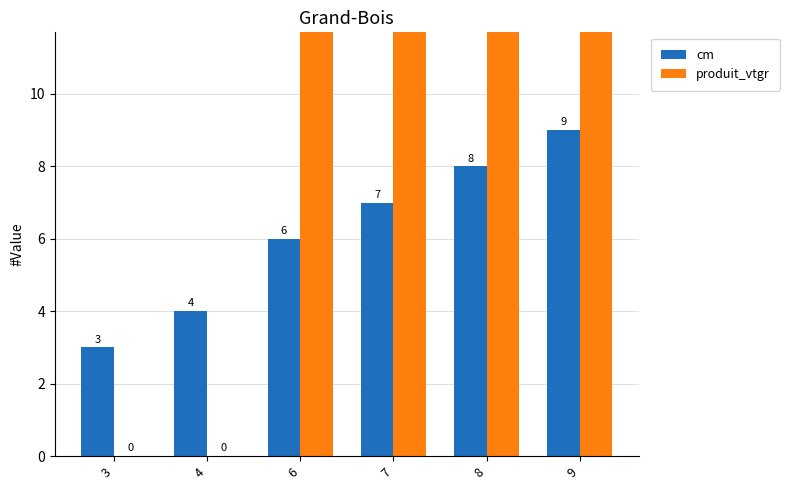

How many data points in produit_vtgr are above 41?

2